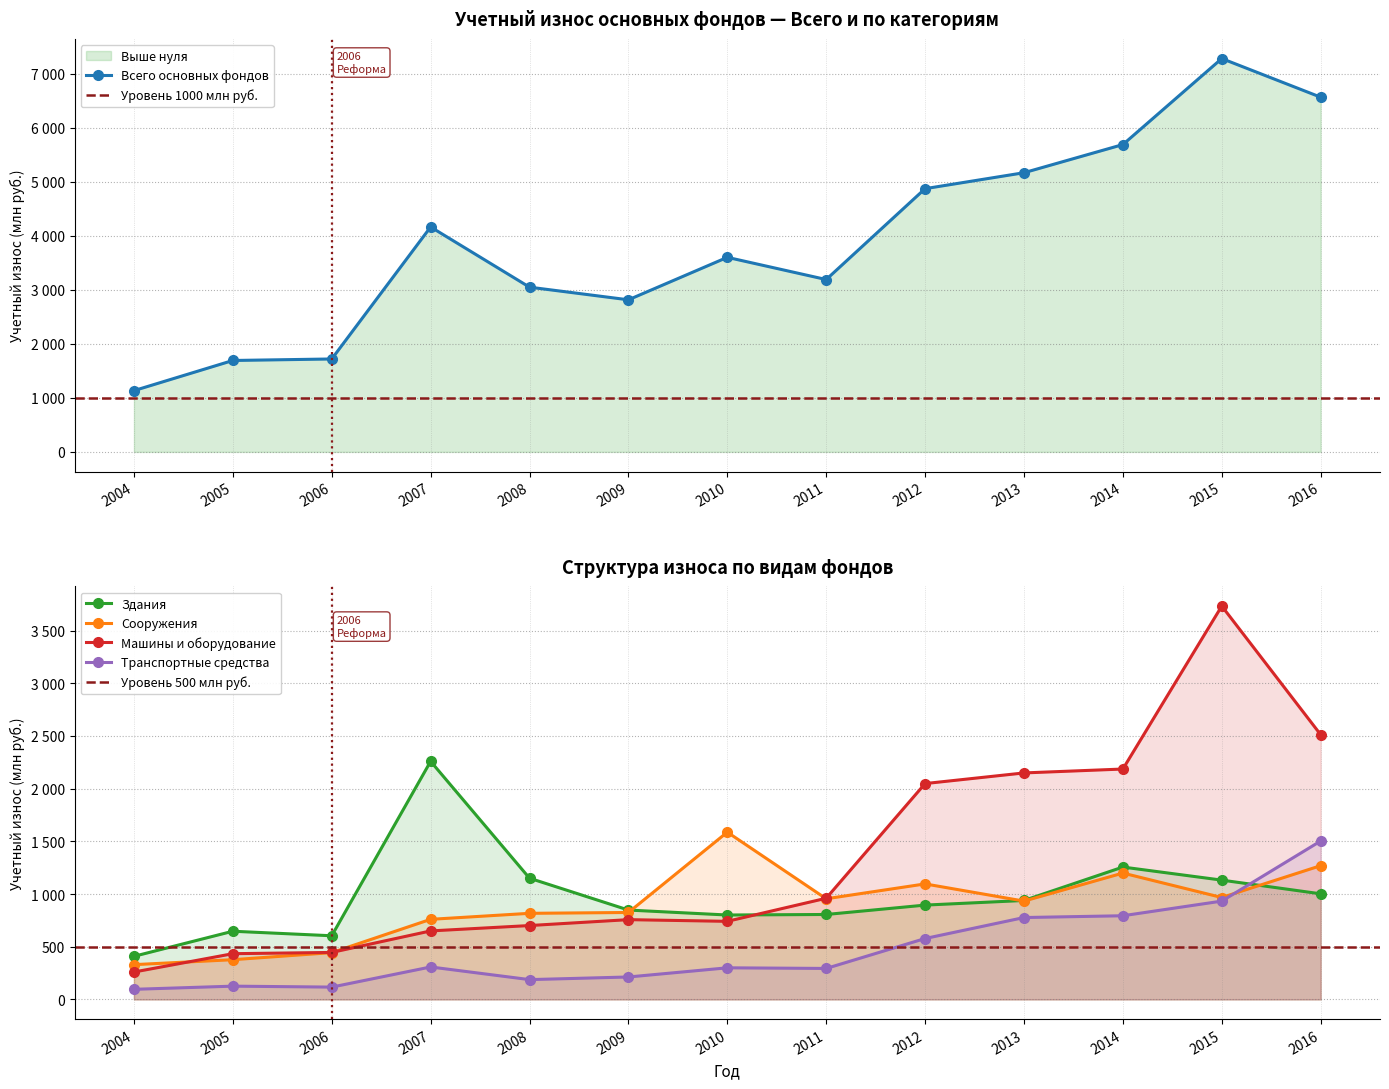

What is the value of the Сооружения point at the 4th from the left?

760